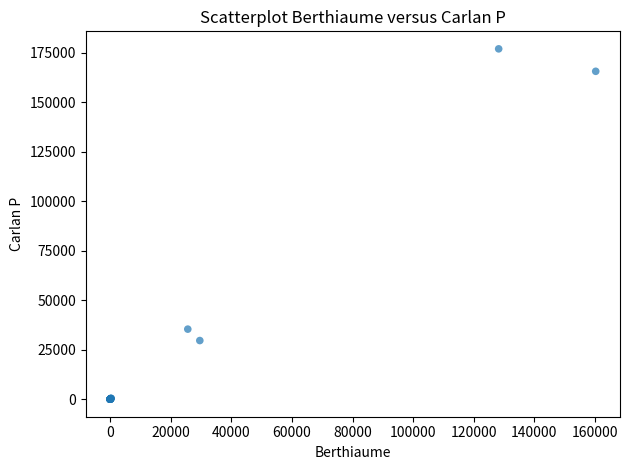

What Y value in the scatter plot is closest to 88456?

35382.6